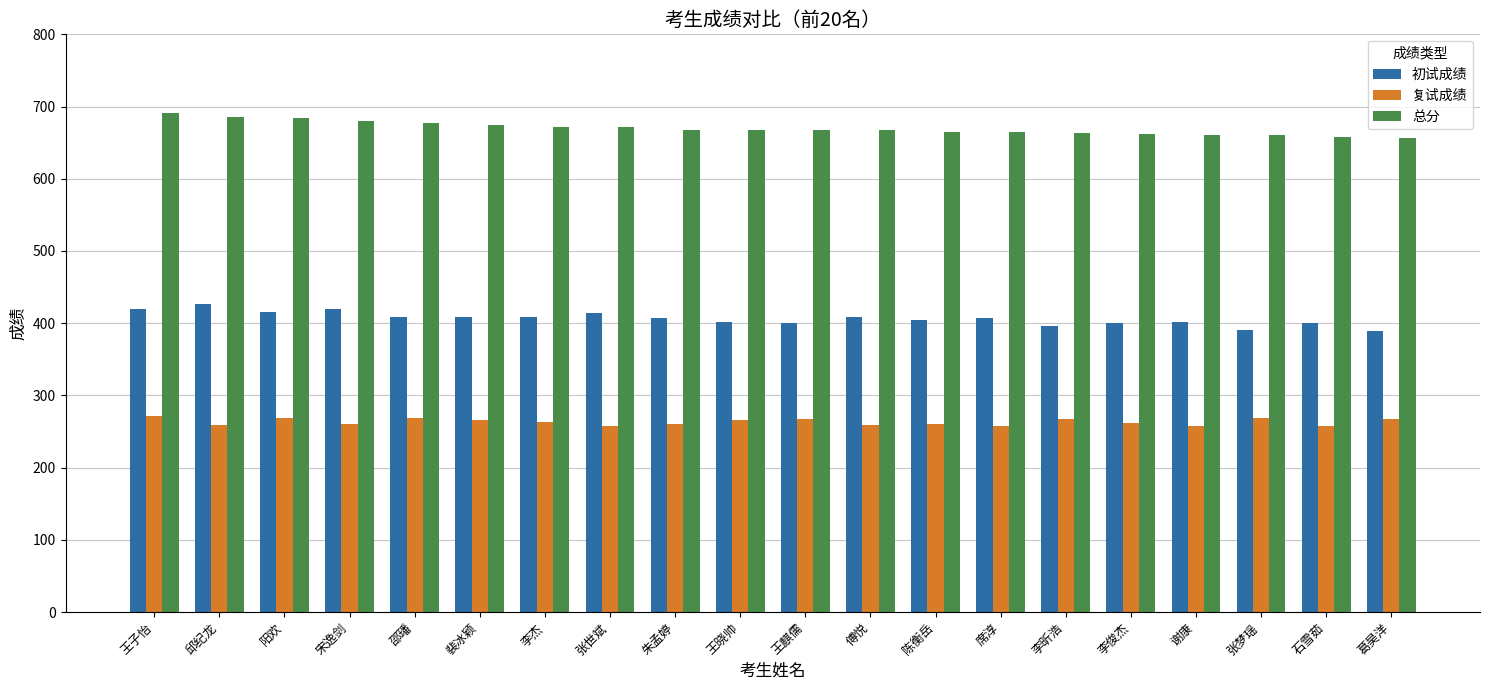

What is the label of the 18th bar from the left?

张梦瑶